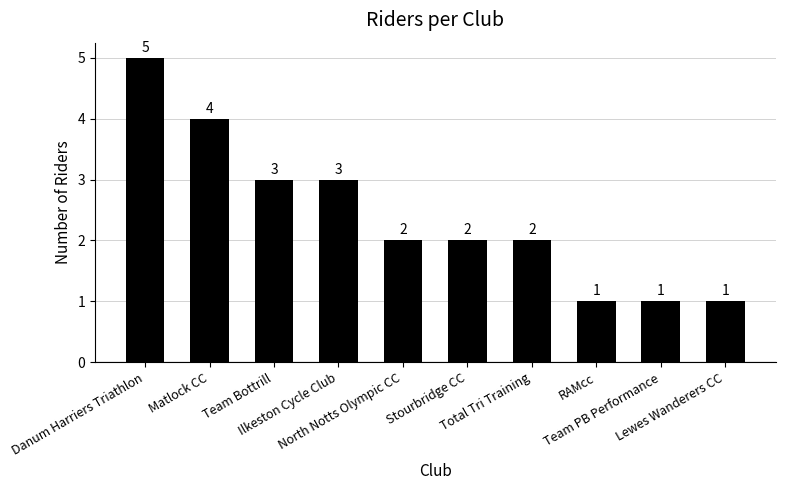

How many bars are there in total?

10